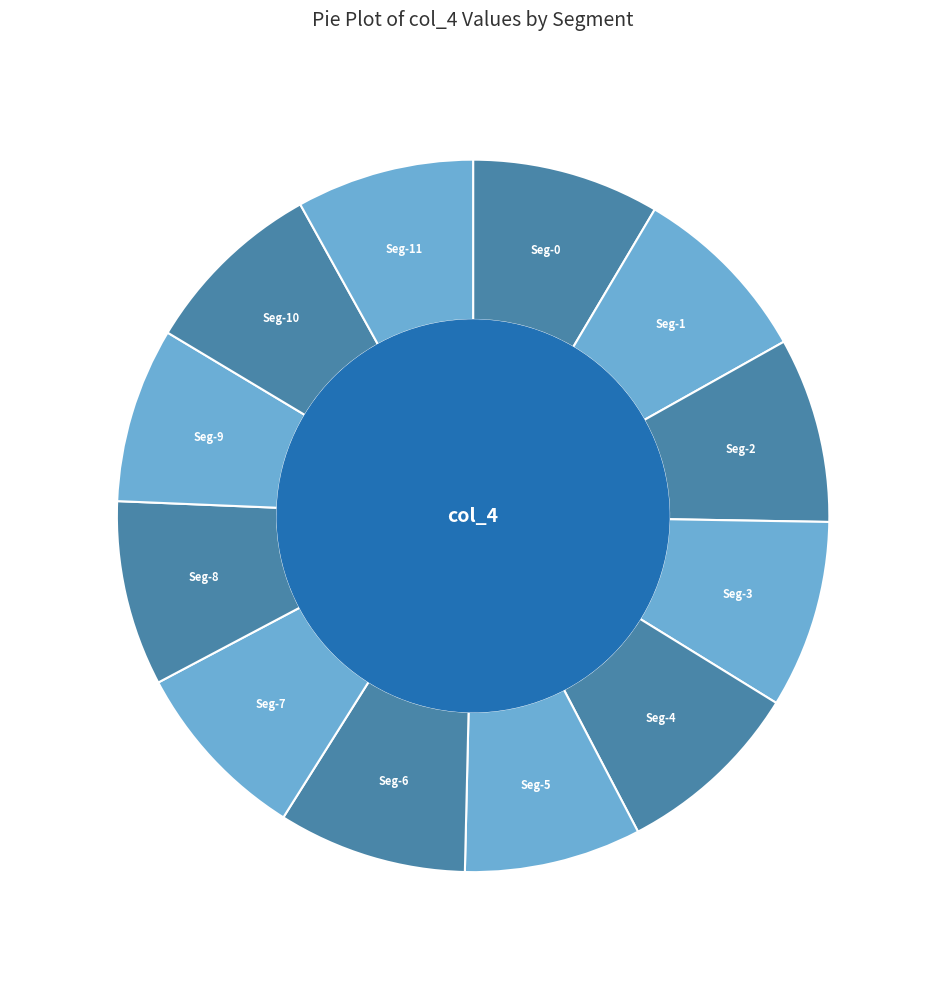

Do Seg-2 and Seg-4 together represent more than half of the pie?

No